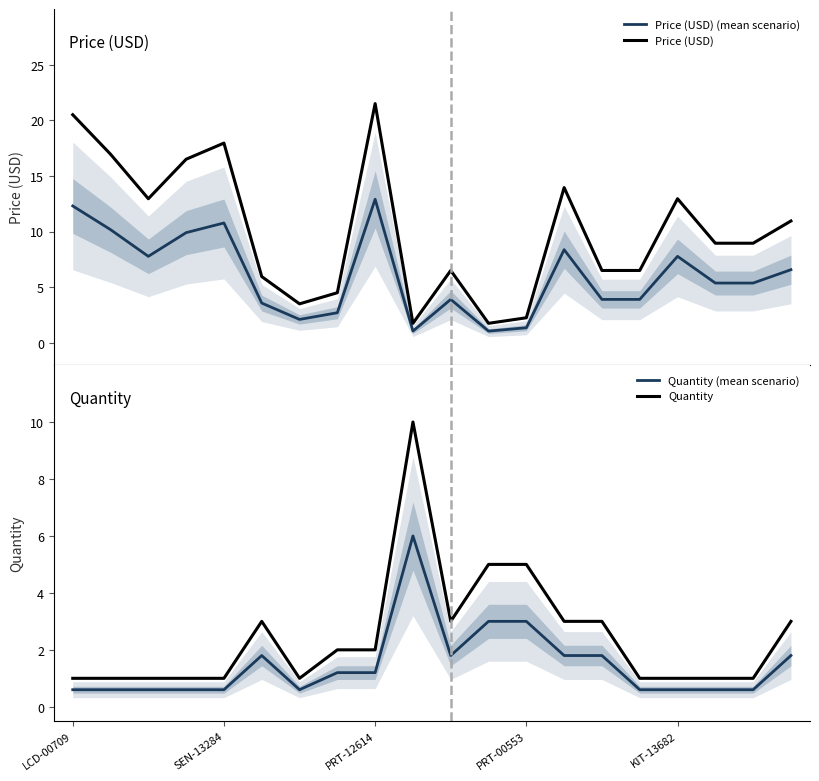

How many interior local peaks does the Quantity series have?

2